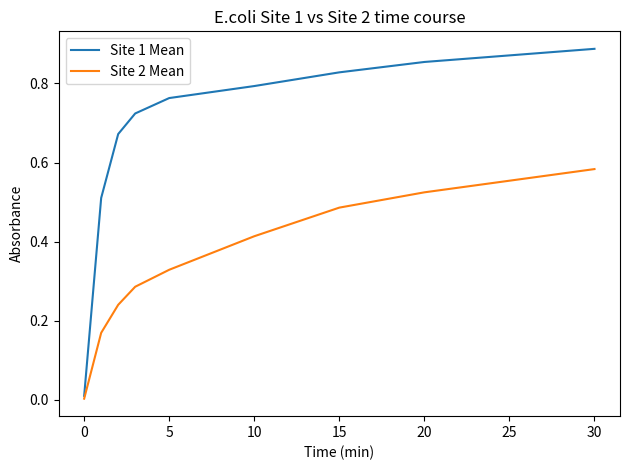

Rank the series by their maximum value, from lowest to highest.

Site 2 Mean, Site 1 Mean